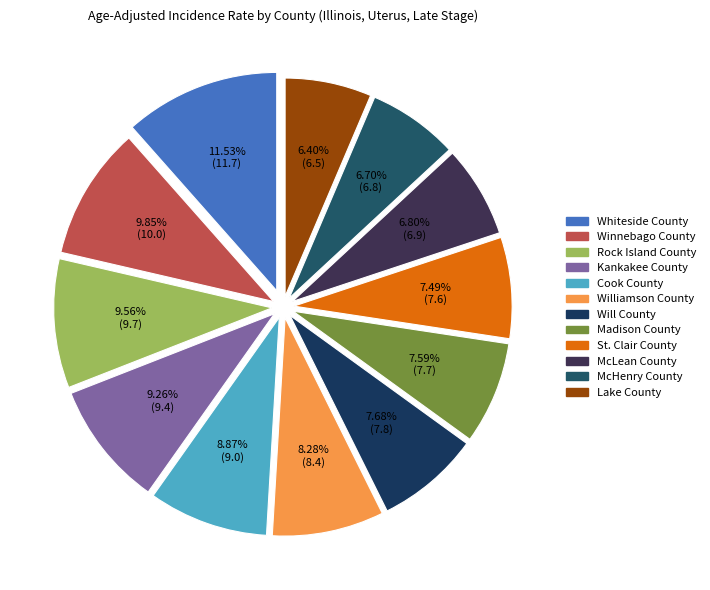

True or false: Whiteside County accounts for 12% of the total.

True